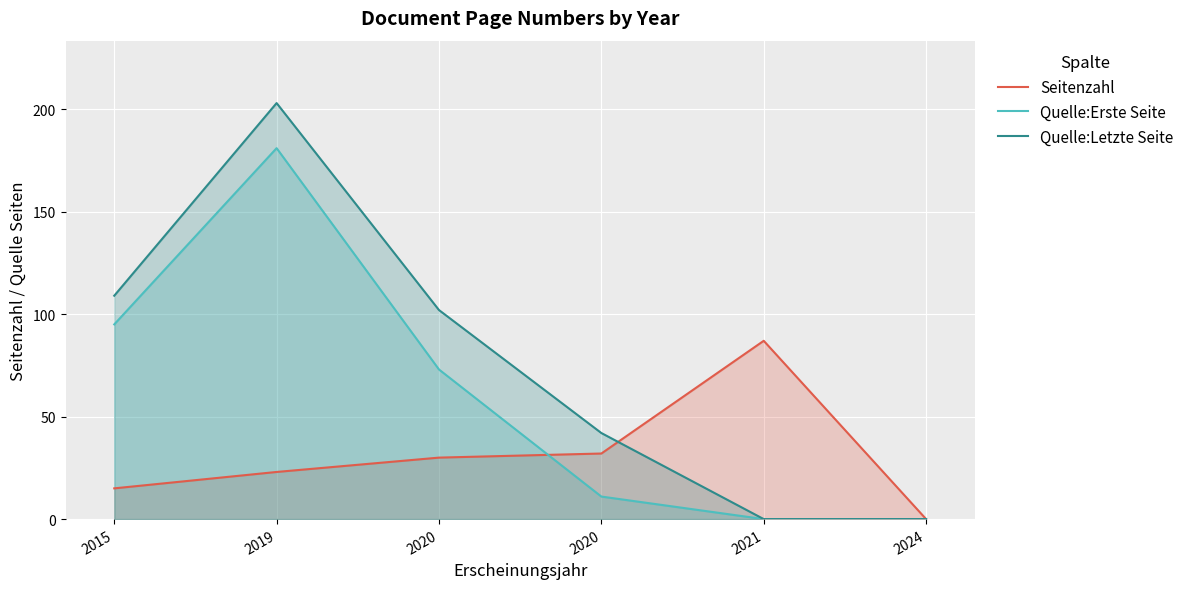

How many values in the Quelle:Erste Seite series exceed 73?

2